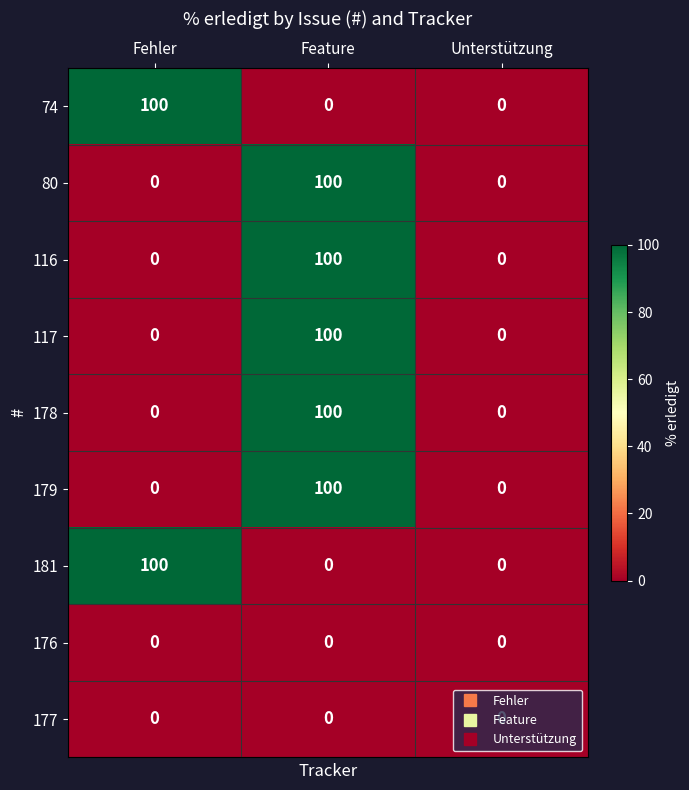

The value of 176 at Fehler is 0. True or false?

True